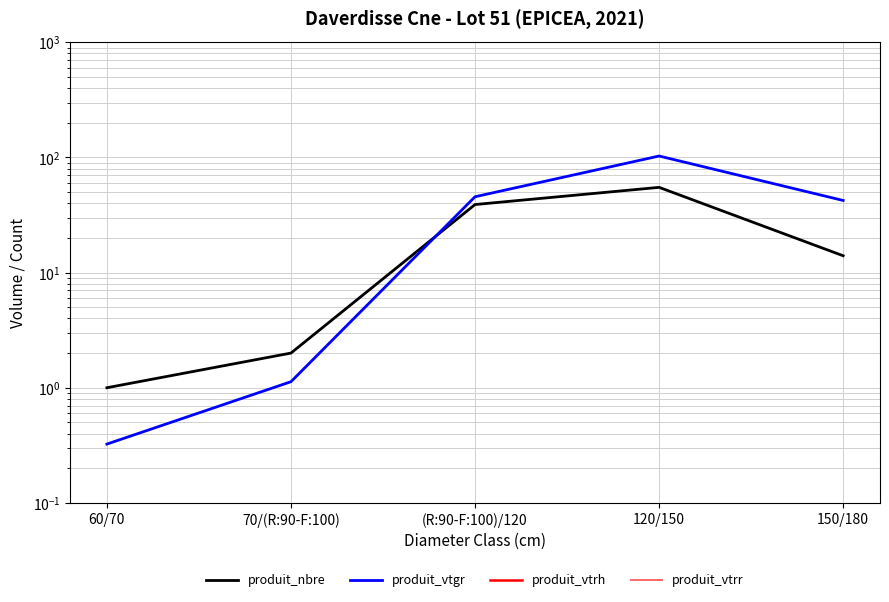

Which series changed the most between 70/(R:90-F:100) and (R:90-F:100)/120?

produit_vtgr